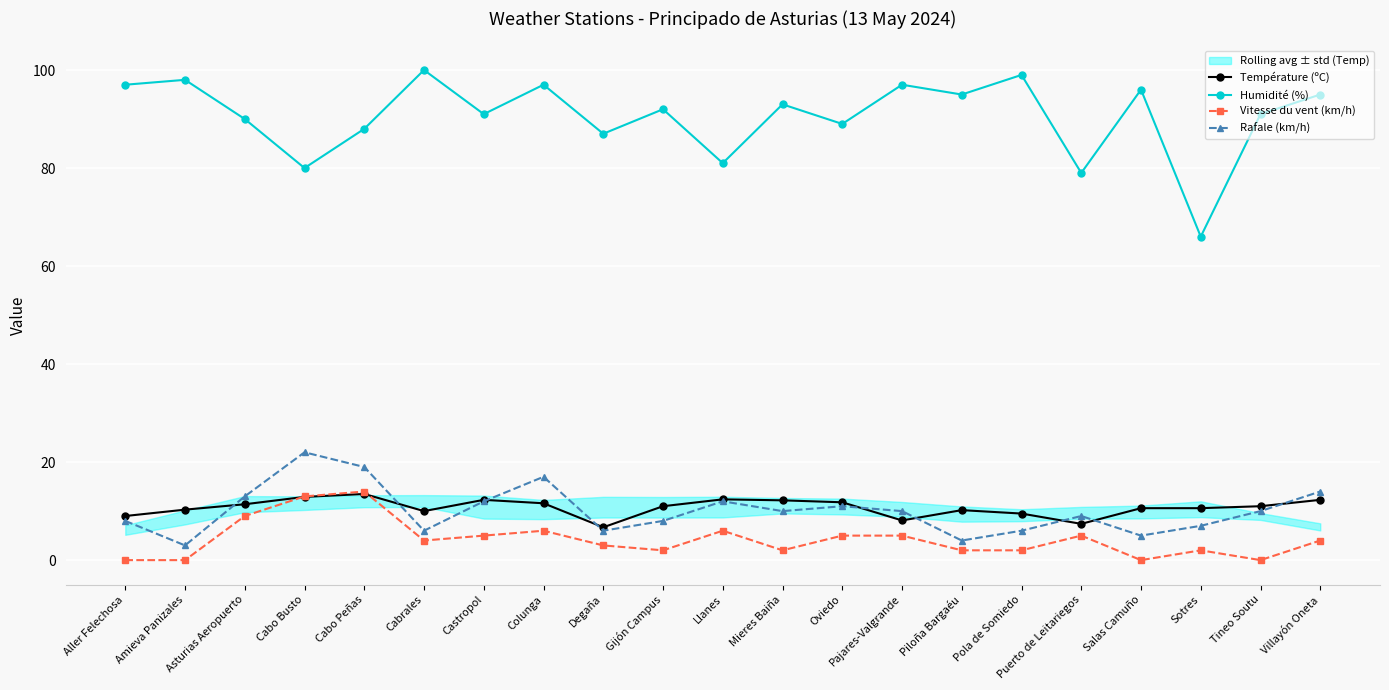

What is the difference between the highest and lowest values at Piloña Bargaéu?

93.0